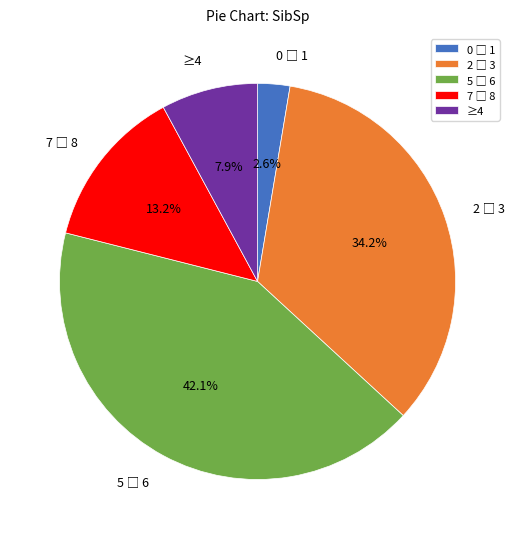

Does any single category account for the majority?

No